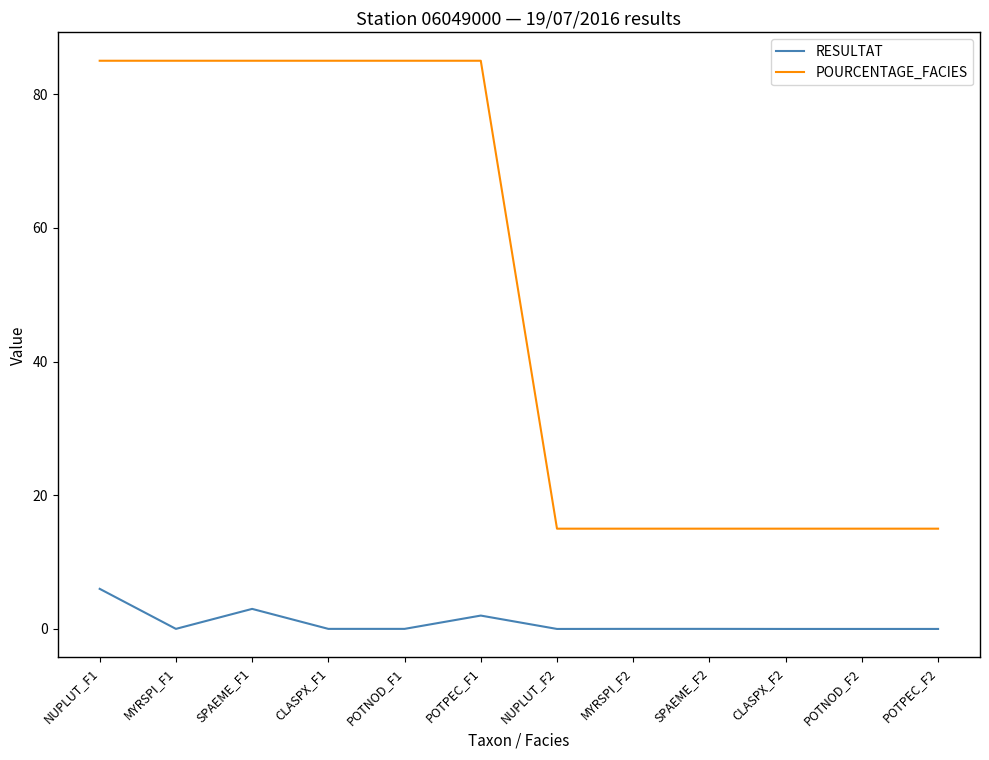

How many categories are shown in the chart?

12